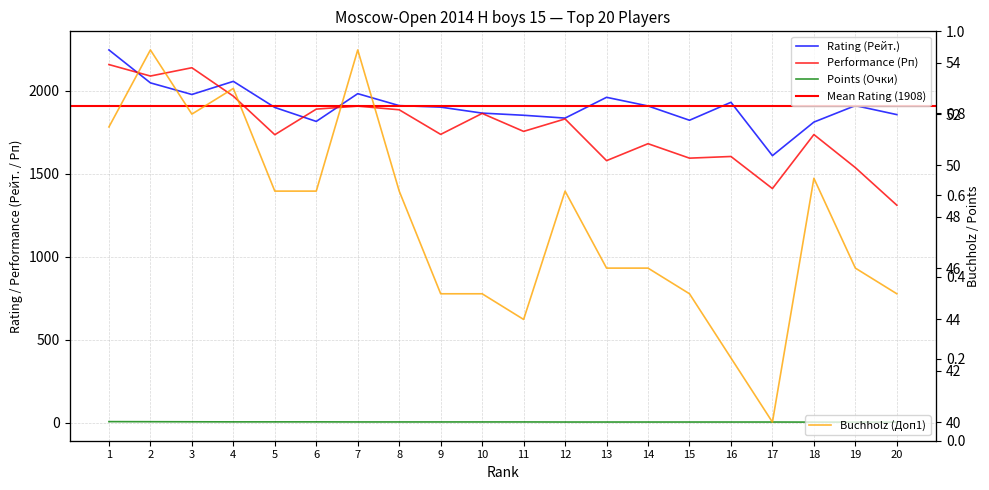

Between 17 and 8, which is larger?

8